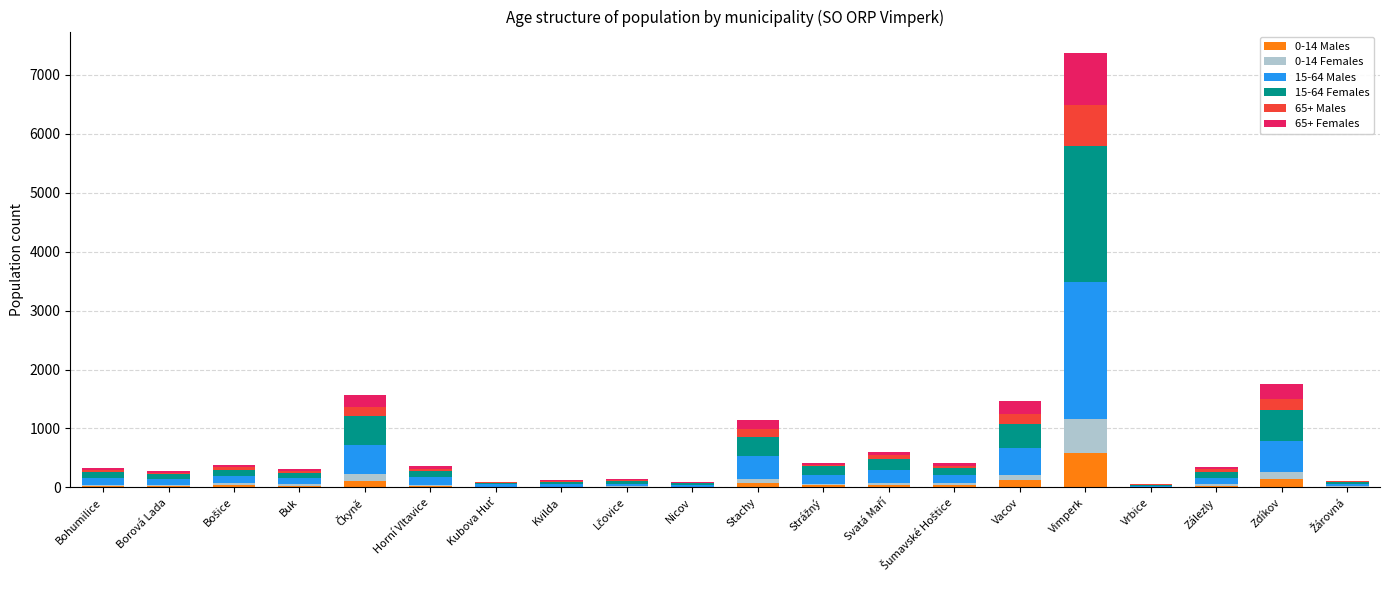

At which category is the sum across all series the highest?

Vimperk